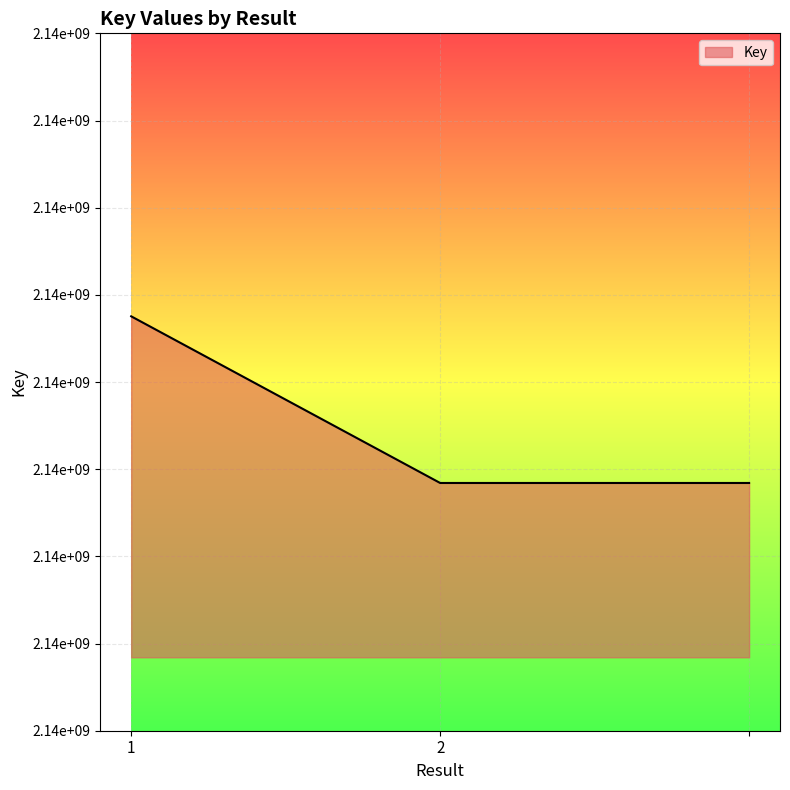

Is this an area chart (filled region under the line)?

Yes